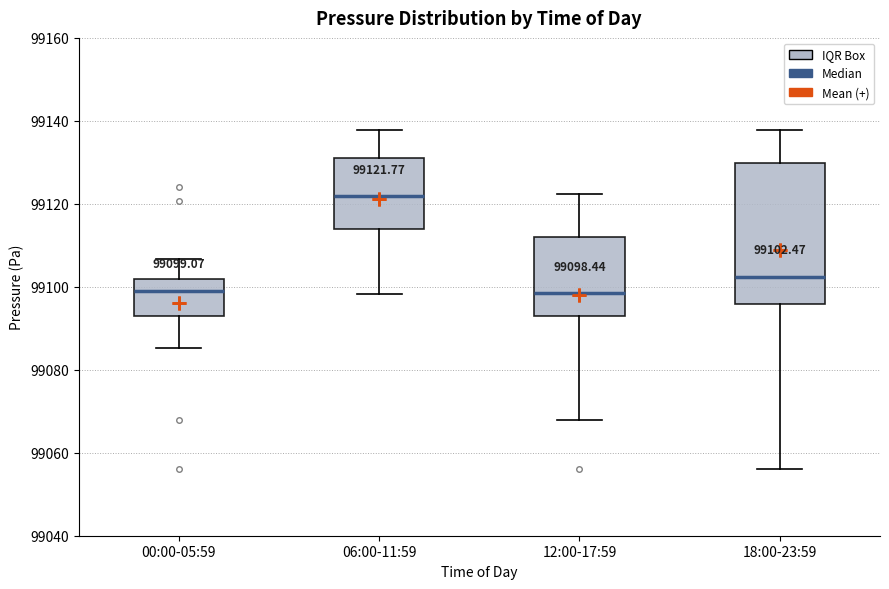

Which box's median line is the highest?

06:00-11:59